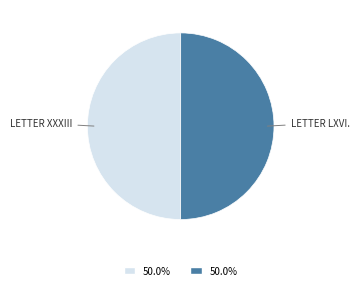

Which category has the smallest portion of the pie?

Letter XXXIII